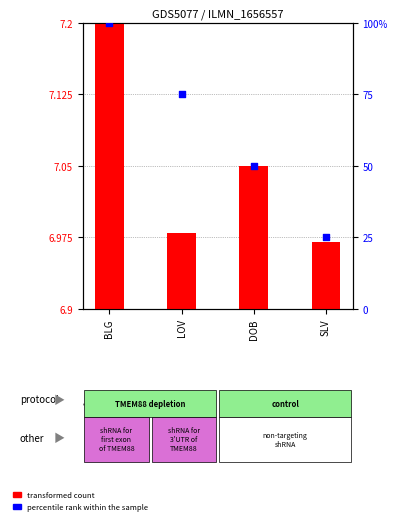

Which series contains the highest Y value?

percentile rank within the sample